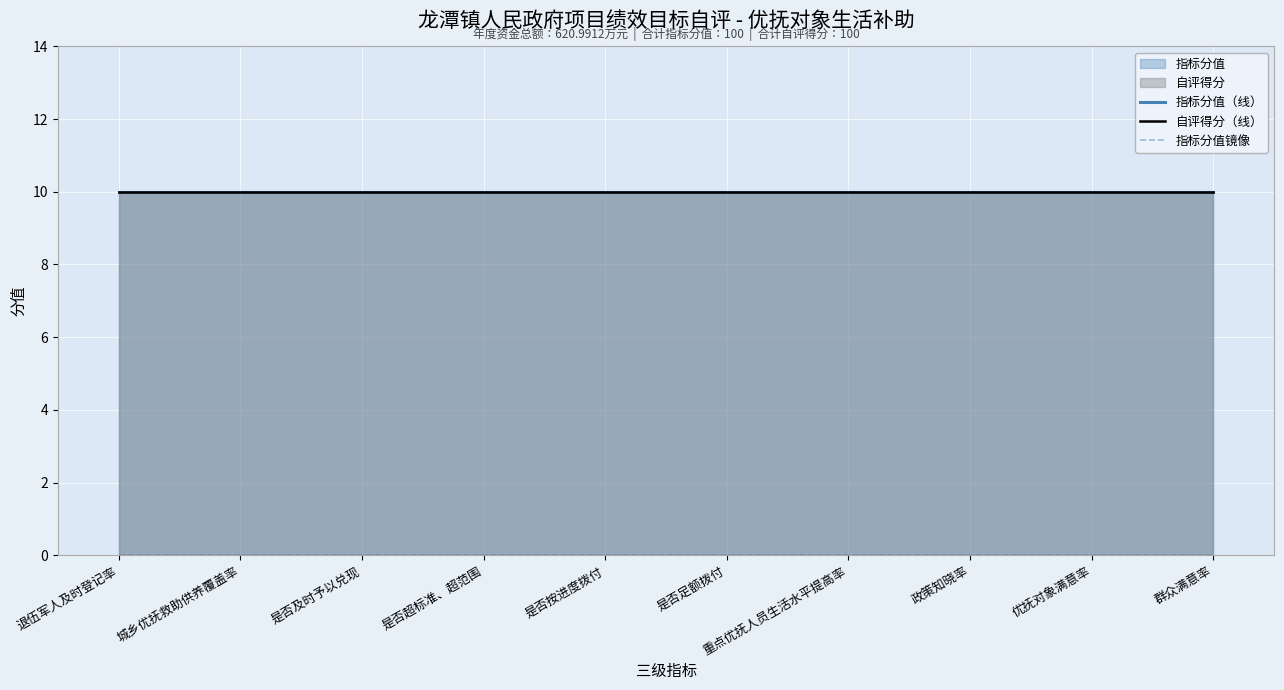

How many categories are shown in the chart?

10